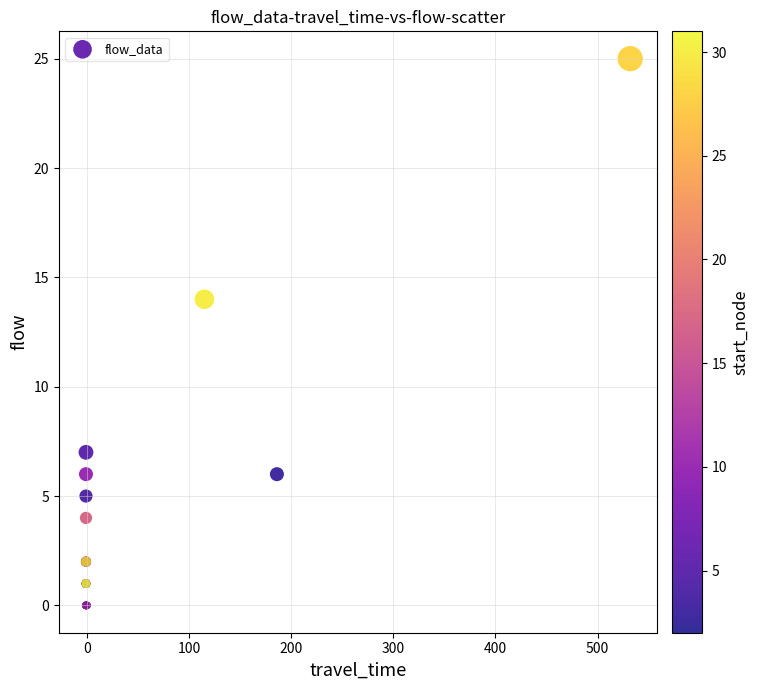

What Y value in the scatter plot is closest to 12?

14